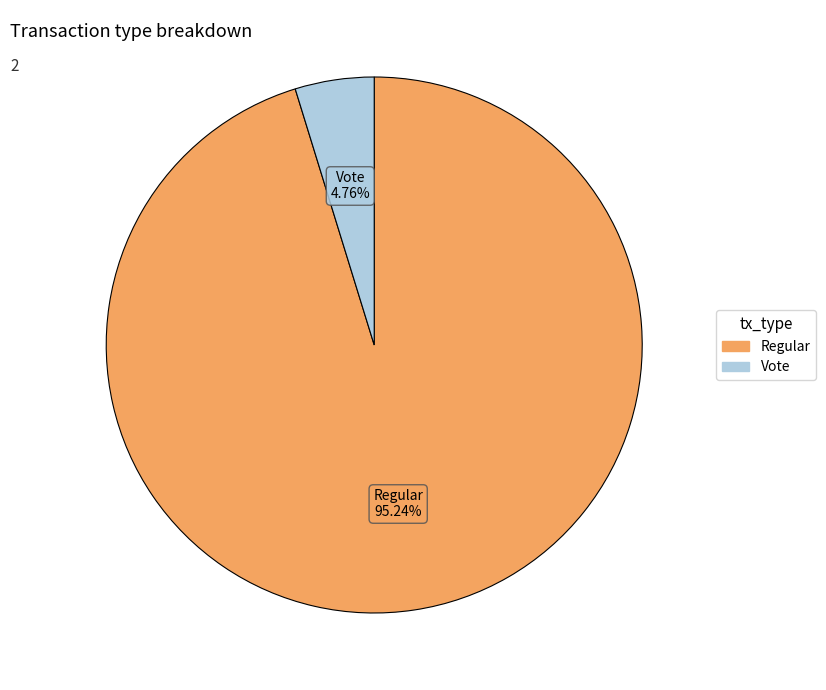

Count the number of slices in the pie.

2